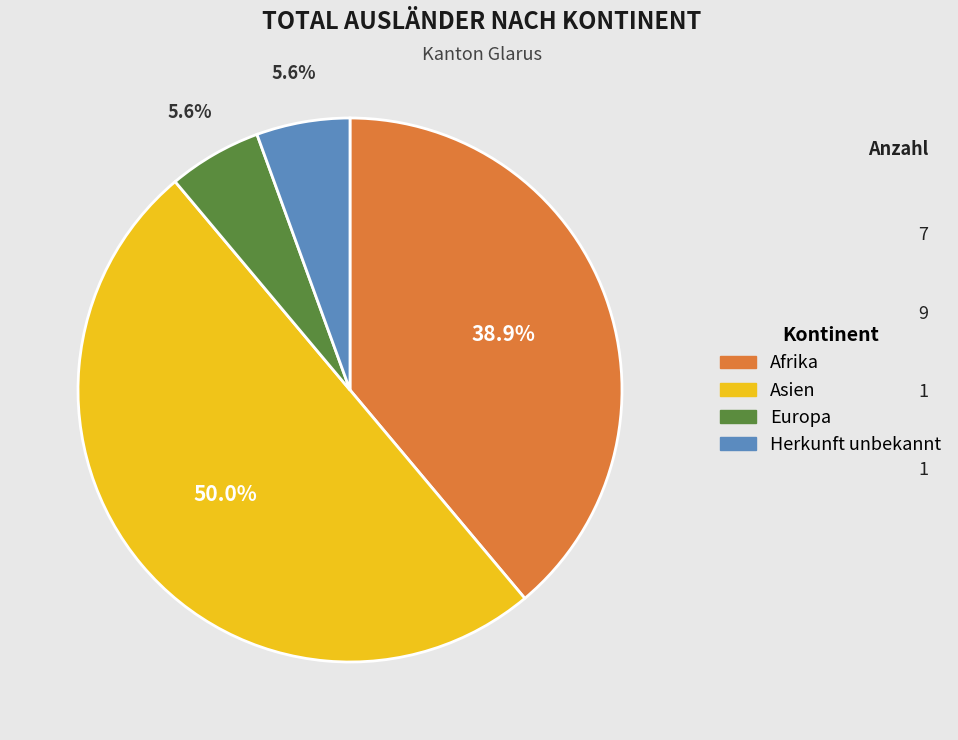

What is the largest slice in the pie chart?

Asien